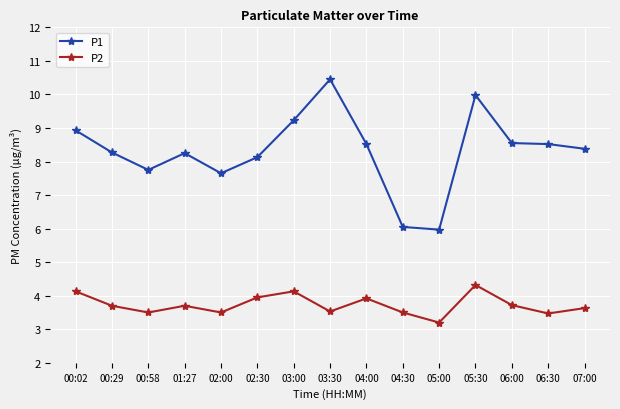

Is it true that P2 equals 1.0 at 02:30?

False